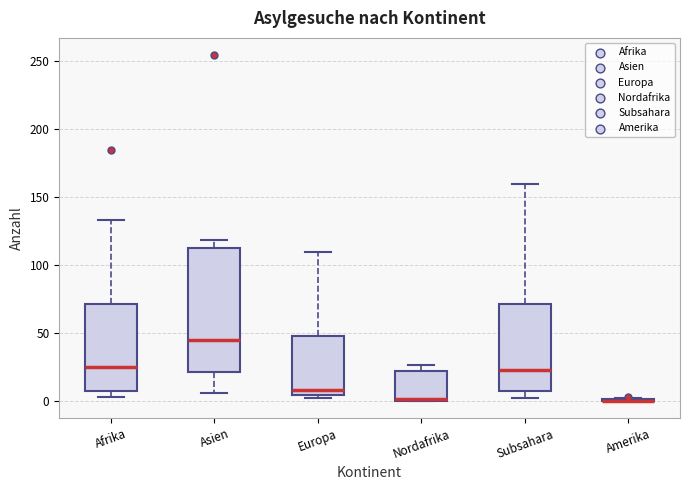

Reading left to right, read every box against the y-axis: the position of its median line, the range the box covers, and the ends of its whiskers. The values are not printed on the chart, so give them approximately, as read against the axis.

Afrika: median 25, box 5 to 70, whiskers 5 (just below the box's lower edge) to 135
Asien: median 45, box 20 to 110, whiskers 5 to 120
Europa: median 10, box 5 to 50, whiskers 0 to 110
Nordafrika: median 0 (drawn on the box's lower edge), box 0 to 20, whiskers 0 to 25
Subsahara: median 25, box 5 to 70, whiskers 0 to 160
Amerika: box collapsed to a line at 0, whiskers 0 to 0